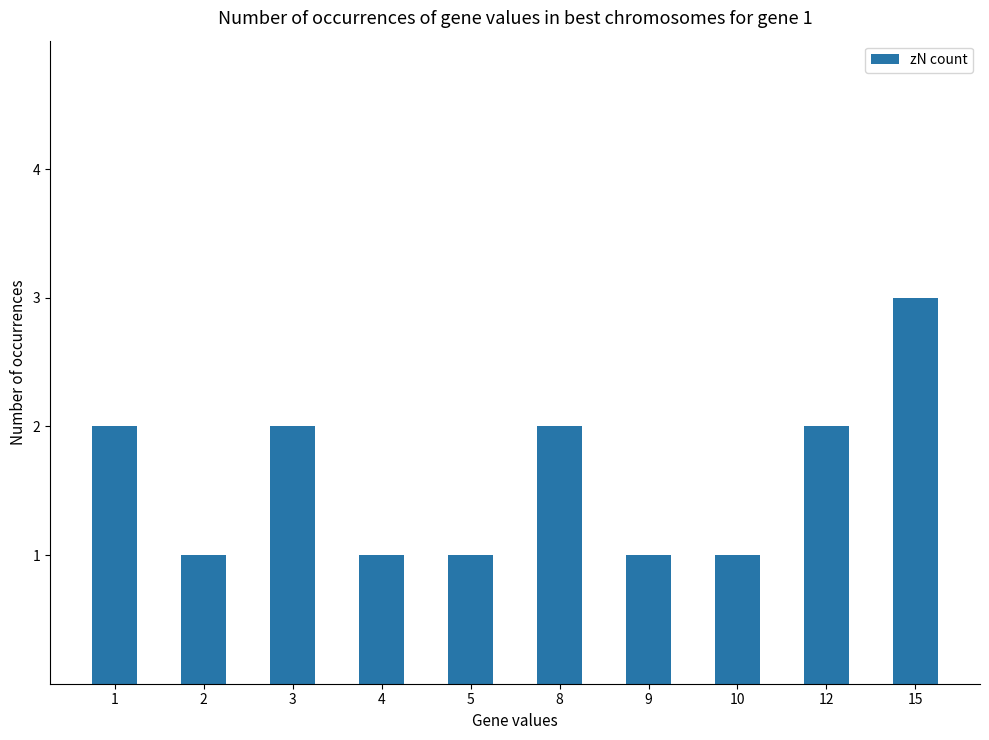

Between 15 and 9, which is larger?

15